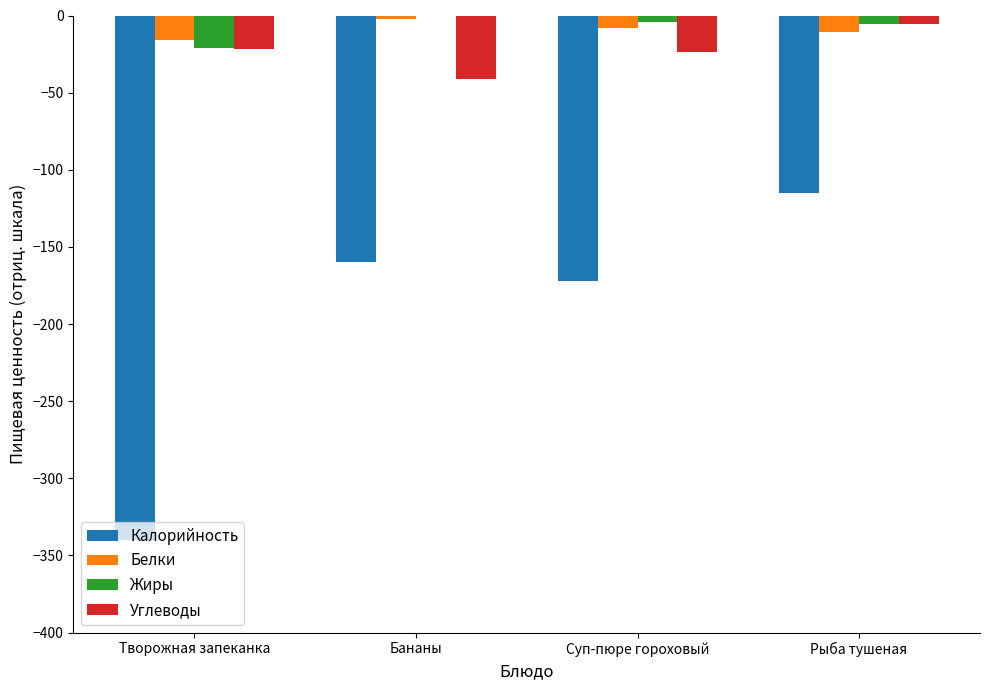

At which category is the sum across all series the highest?

Рыба тушеная